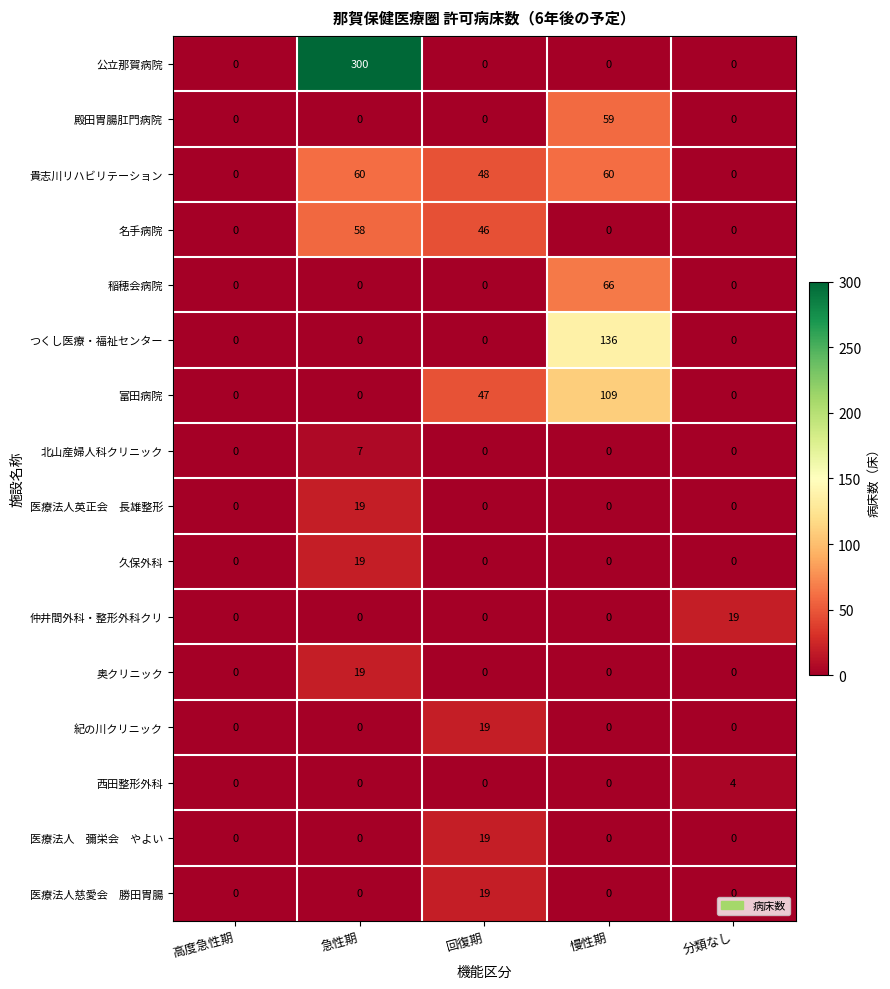

What is the spread (max minus min) of values at 分類なし?

19